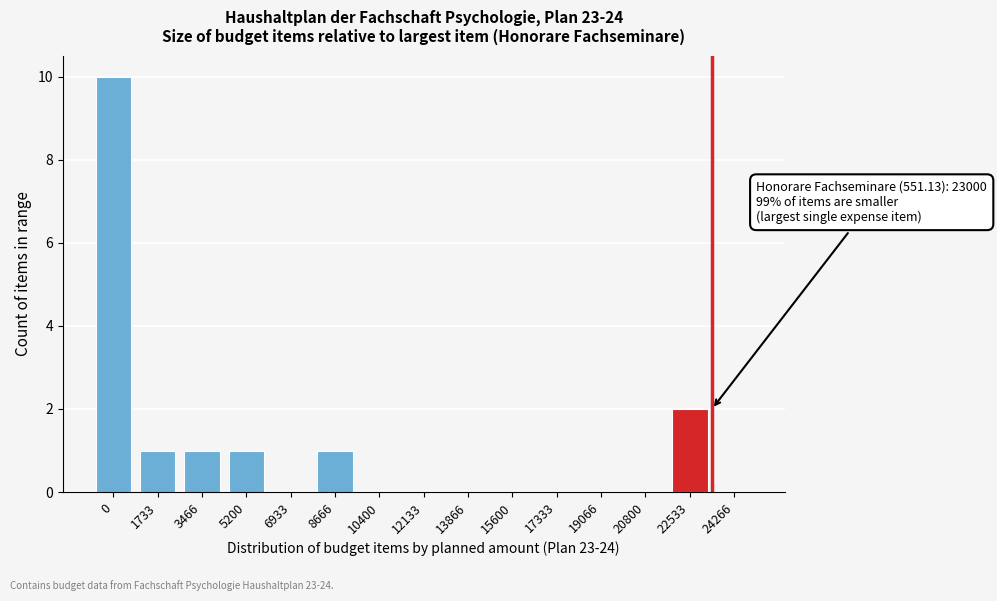

Reading left to right, transcribe all the data shown in this chart.

0=10	1733=1	3466=1	5200=1	6933=0	8666=1	10400=0	12133=0	13866=0	15600=0	17333=0	19066=0	20800=0	22533=2	24266=0